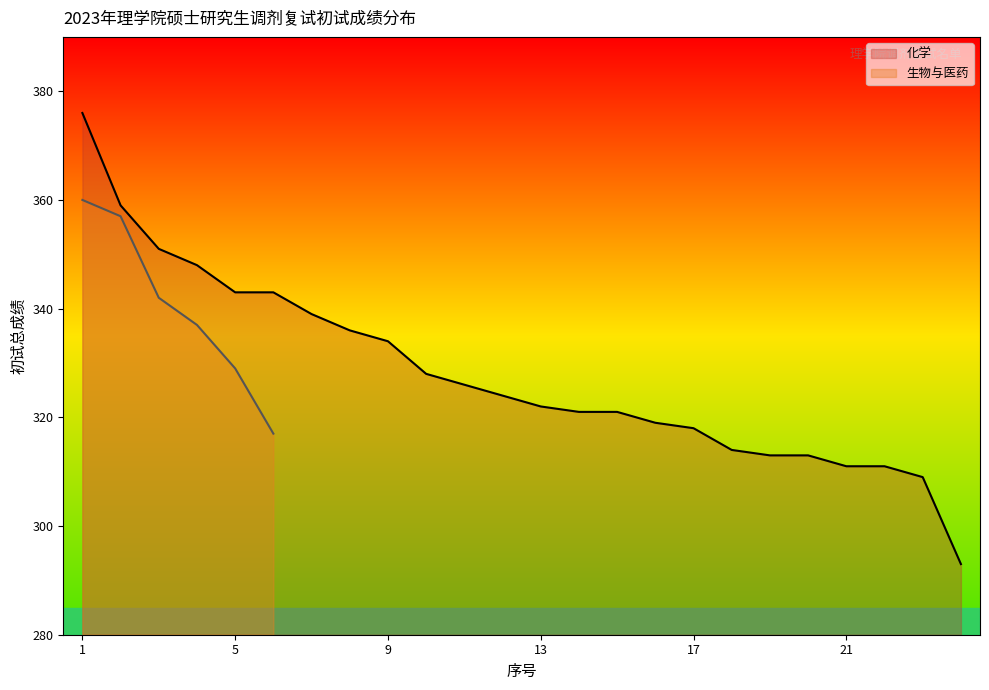

What is the greatest value displayed?

376